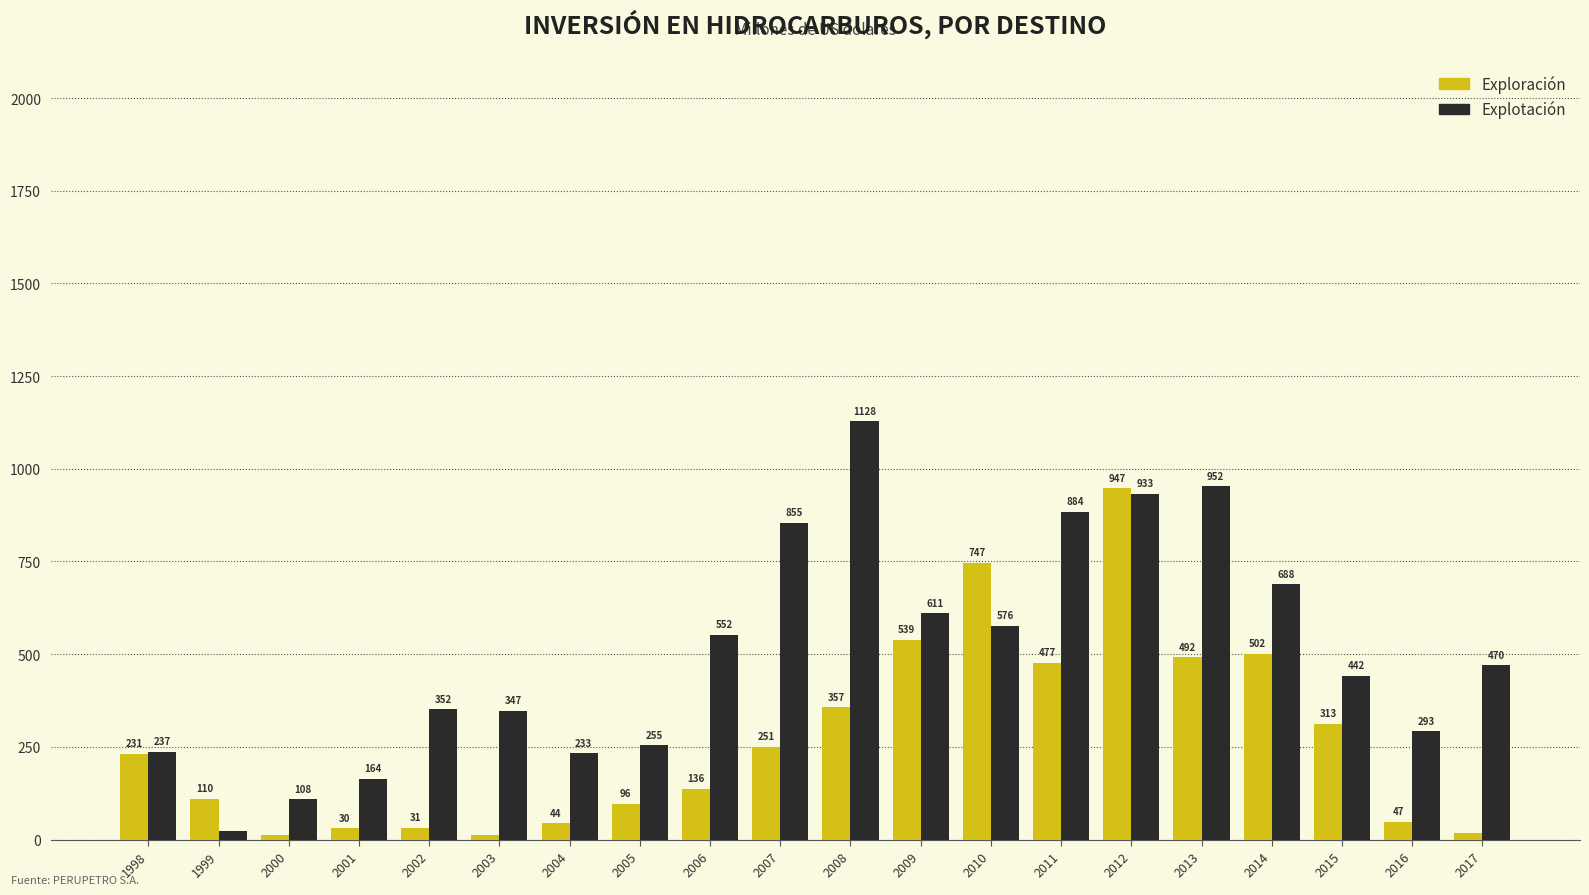

Rank the categories by Explotación value from highest to lowest.

2008, 2013, 2012, 2011, 2007, 2014, 2009, 2010, 2006, 2017, 2015, 2002, 2003, 2016, 2005, 1998, 2004, 2001, 2000, 1999